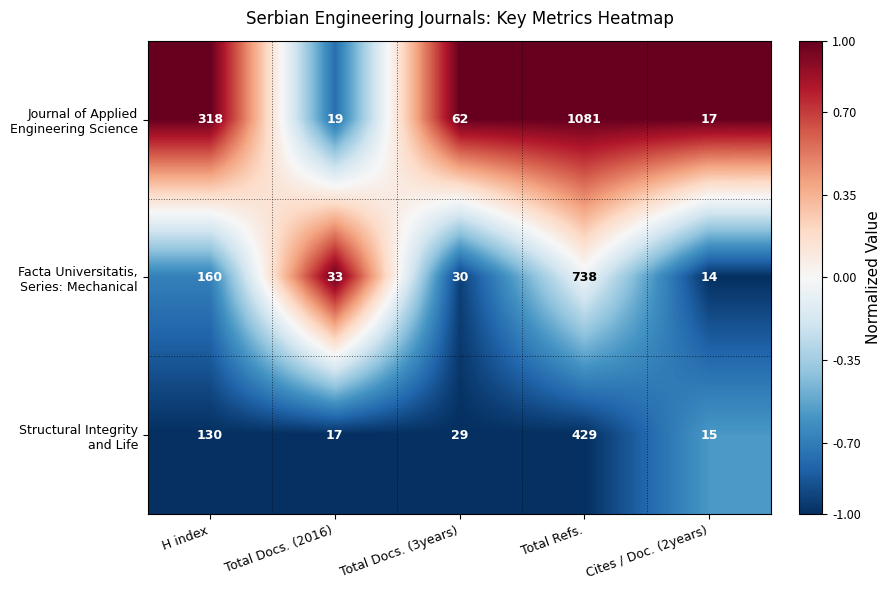

What is the greatest value displayed?

1081